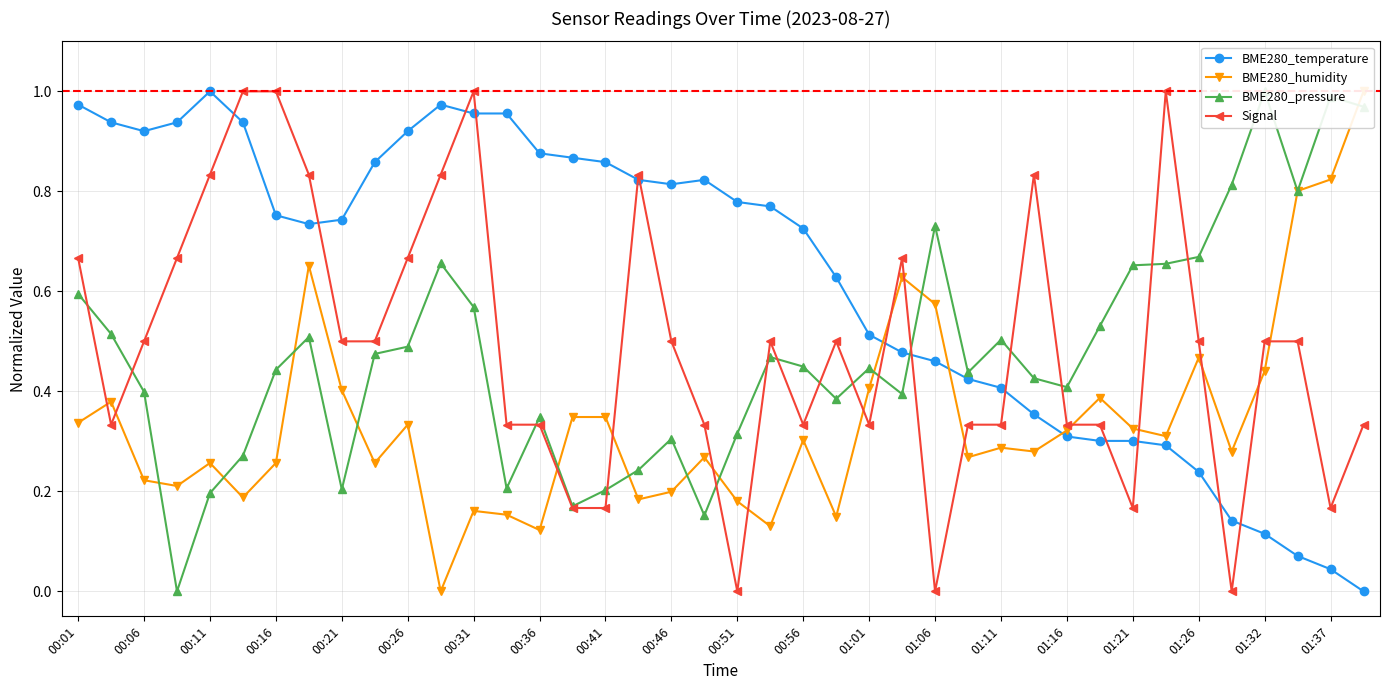

The Signal series shows 0.4 at 00:31. True or false?

False